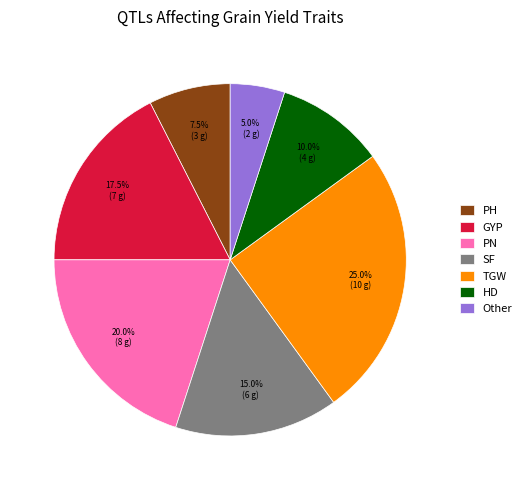

Which has a higher value, TGW or PH?

TGW